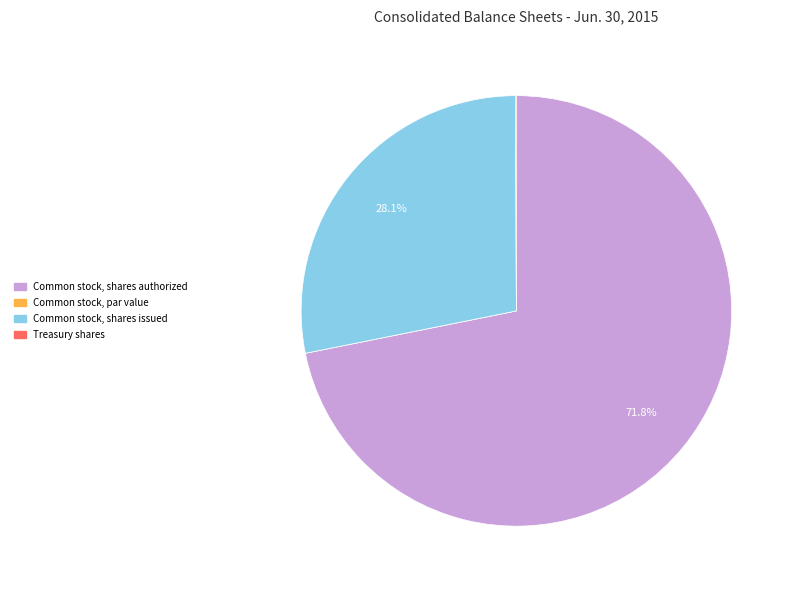

Which slice is the largest?

Common stock, shares authorized